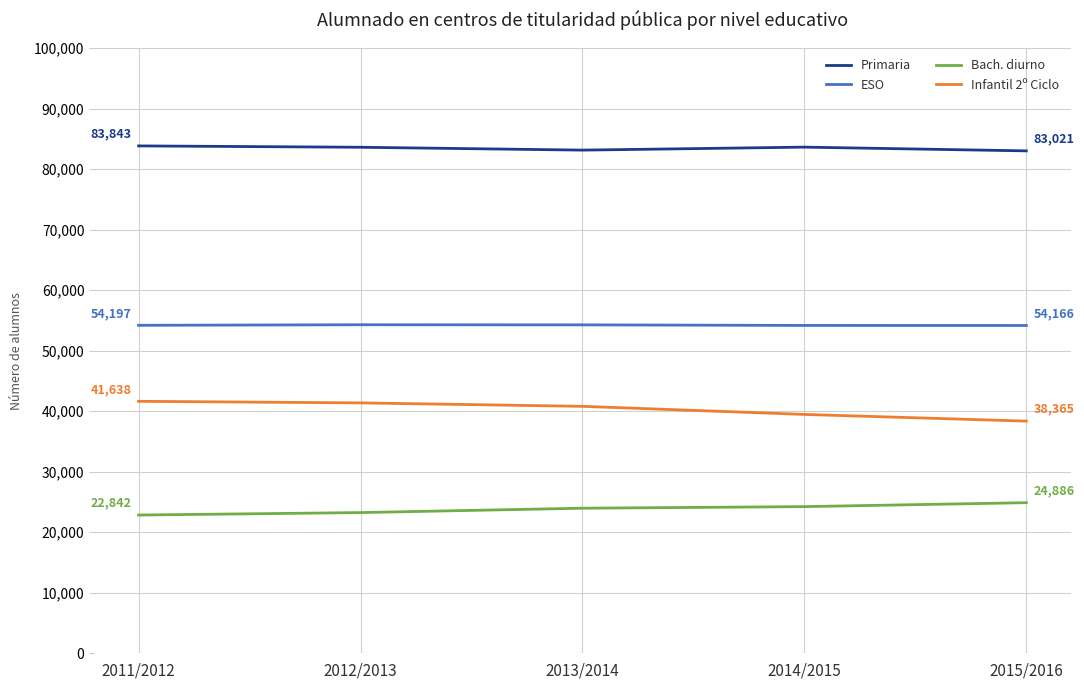

At which label does Infantil 2º Ciclo first exceed 40808?

2011/2012